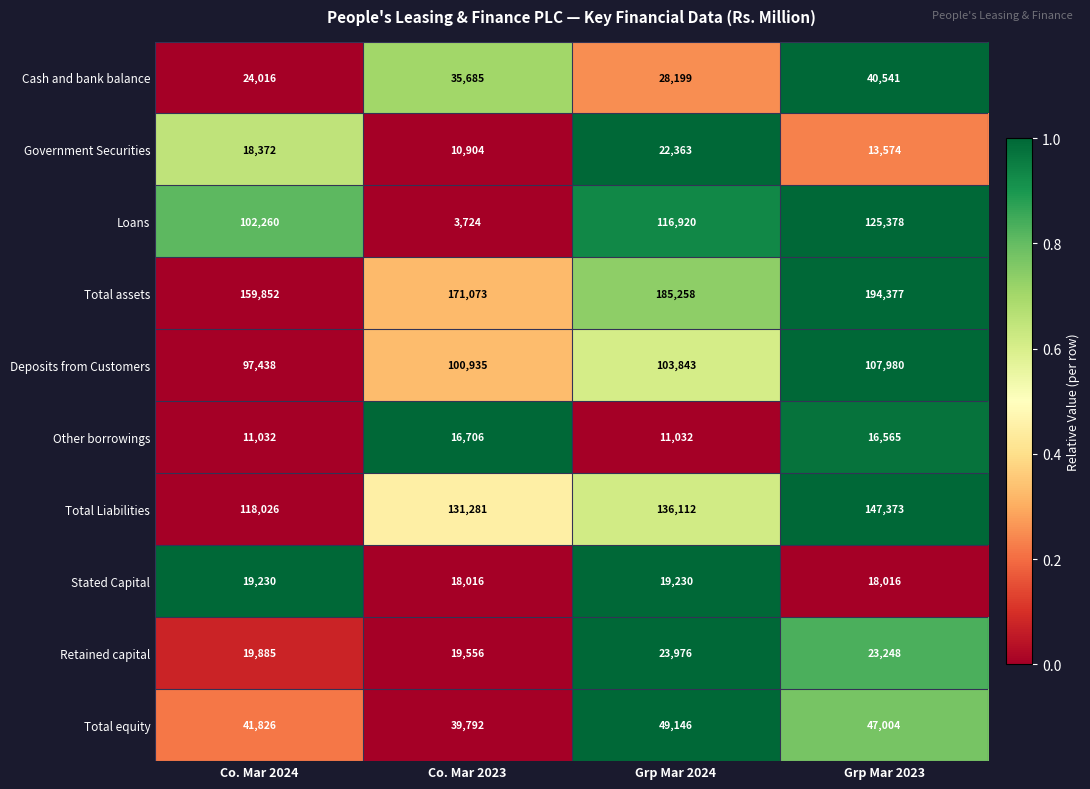

What is the difference between the highest and lowest values at Grp Mar 2023?

180803